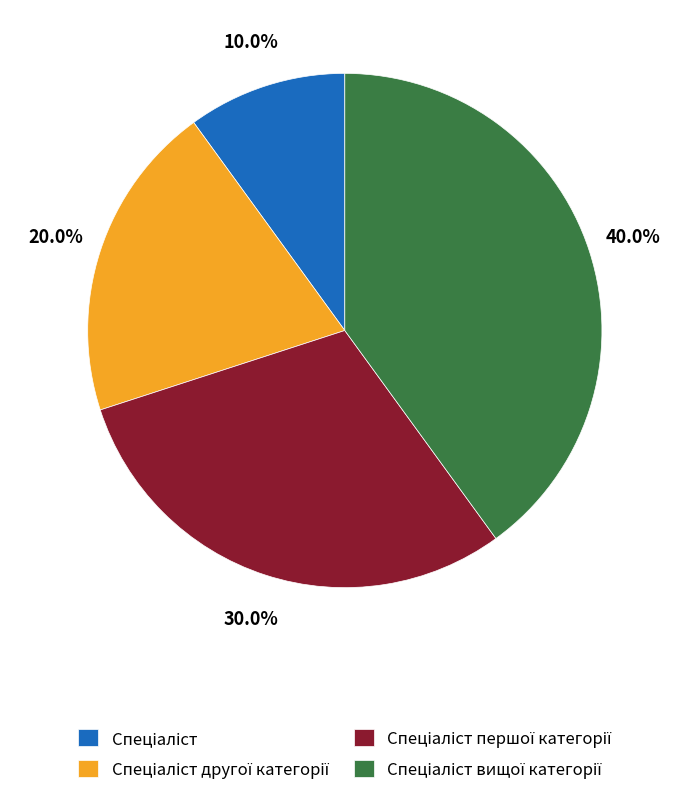

Is there any slice that represents more than half of the pie?

No